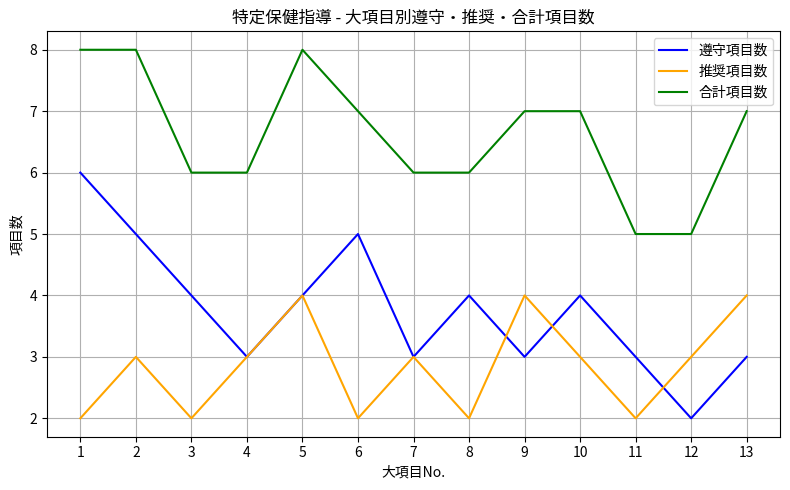

Does the chart have visible grid lines?

Yes